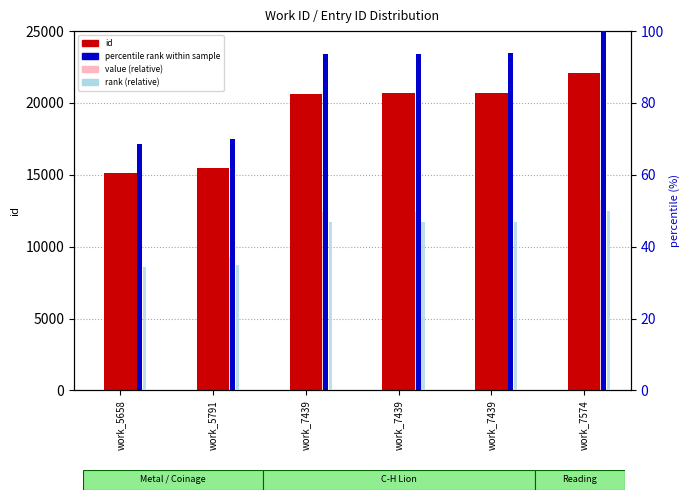

Which series has the largest total across all categories?

id